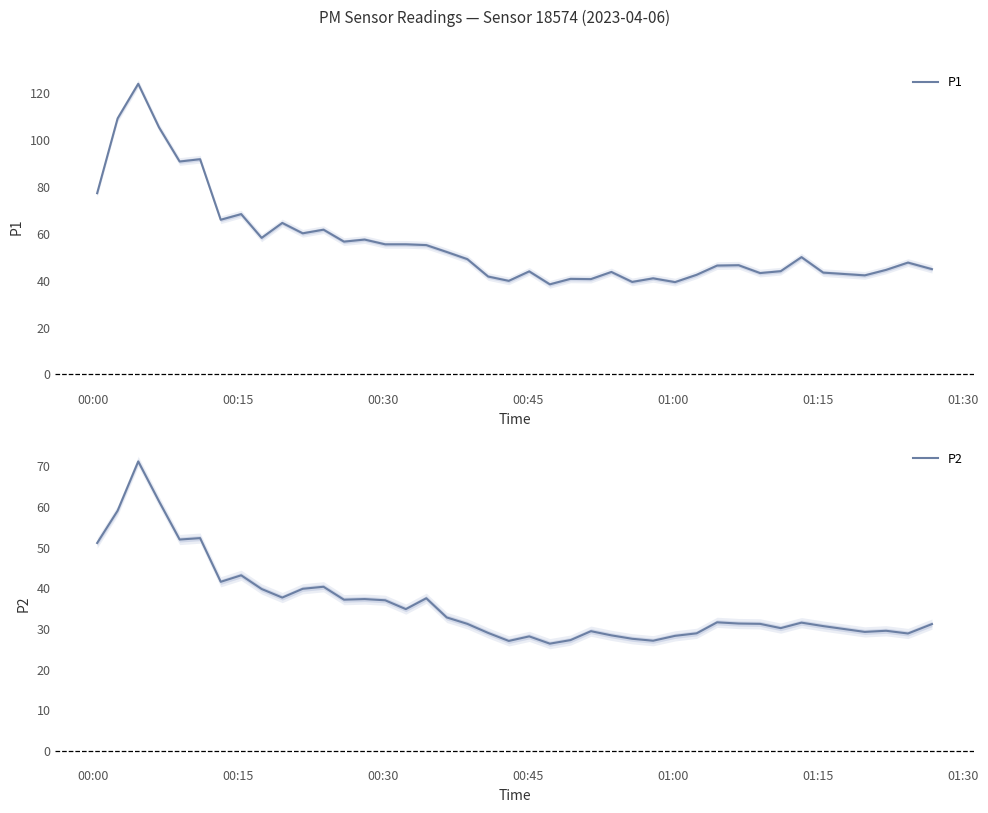

At how many categories does at least one series exceed 45?

23